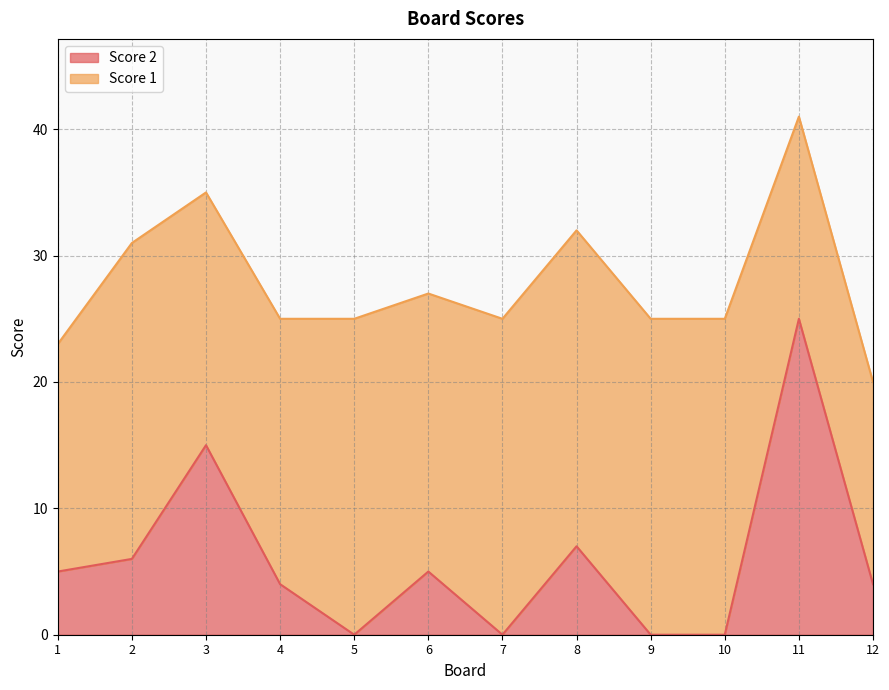

What is the highest value of the Score 2 series?

25